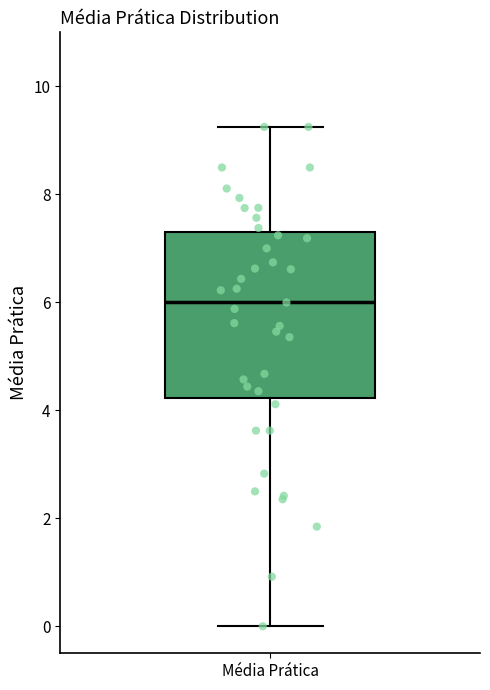

Read this box plot against the y-axis: the position of the median line, the range covered by the box, and the ends of both whiskers. The values are not printed on the chart, so give them approximately, as read against the axis.

median 6.0, box 4.2 to 7.4, whiskers 0.0 to 9.2